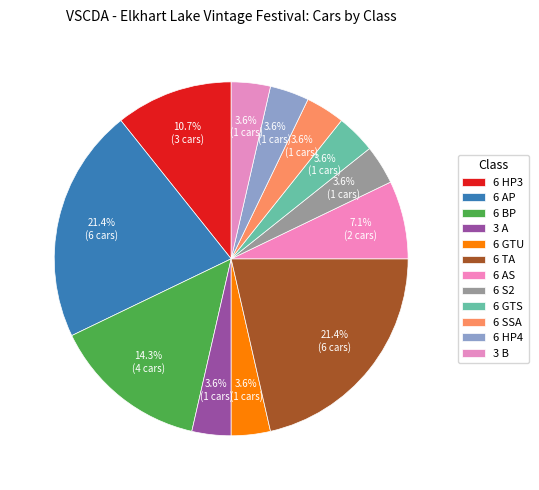

Does 3 B account for over 50% of the chart?

No